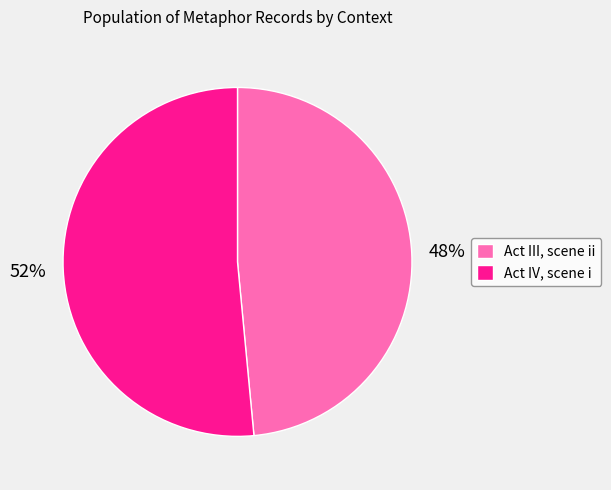

What is the smallest slice in the pie chart?

Act III, scene ii